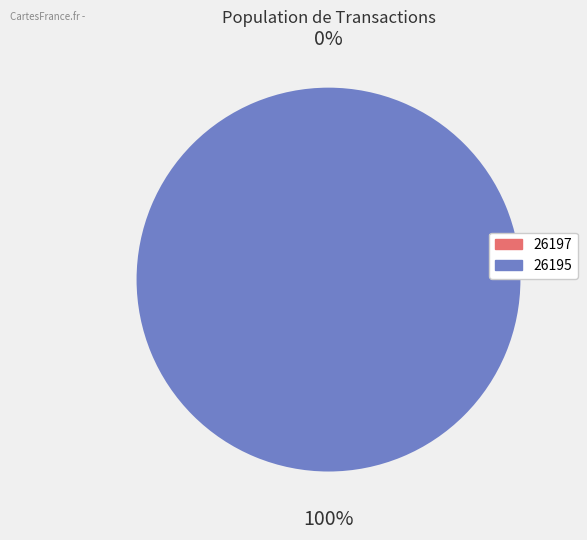

What percentage is the 26195 slice, to the nearest percent?

100%